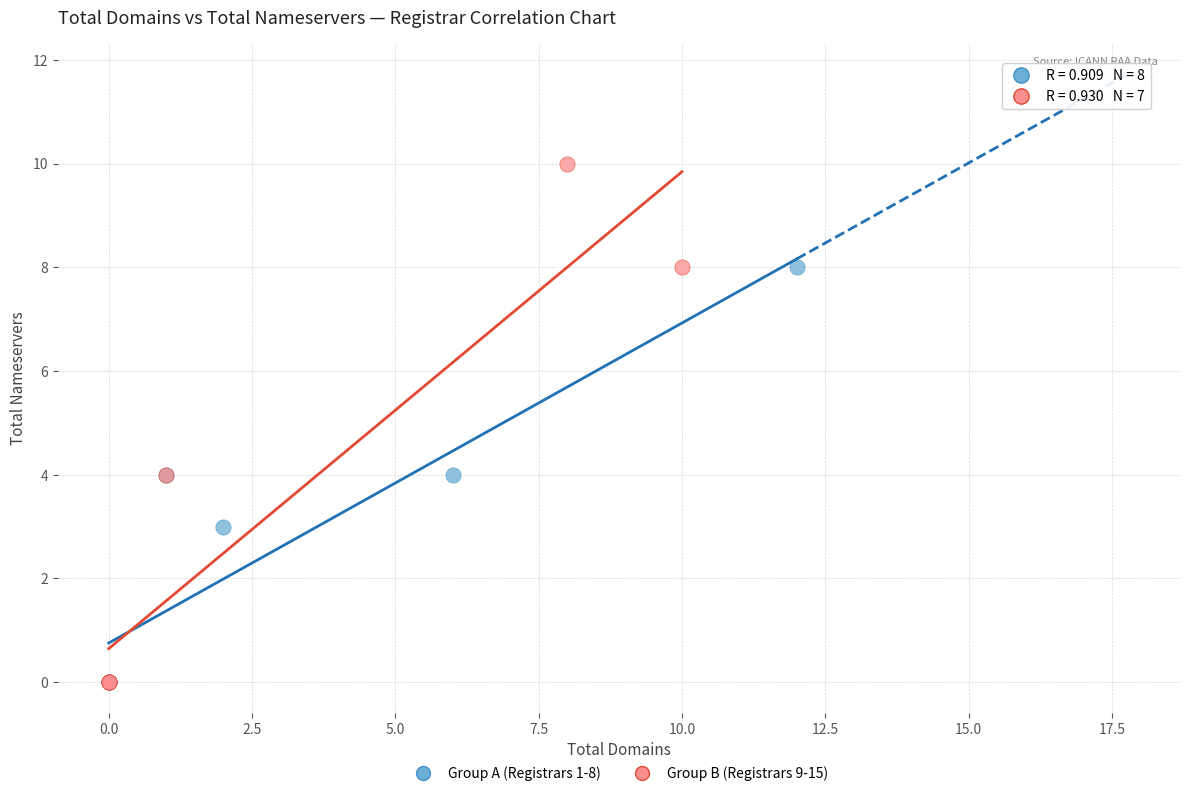

Which series contains the highest Y value?

Group B (Registrars 9-15)